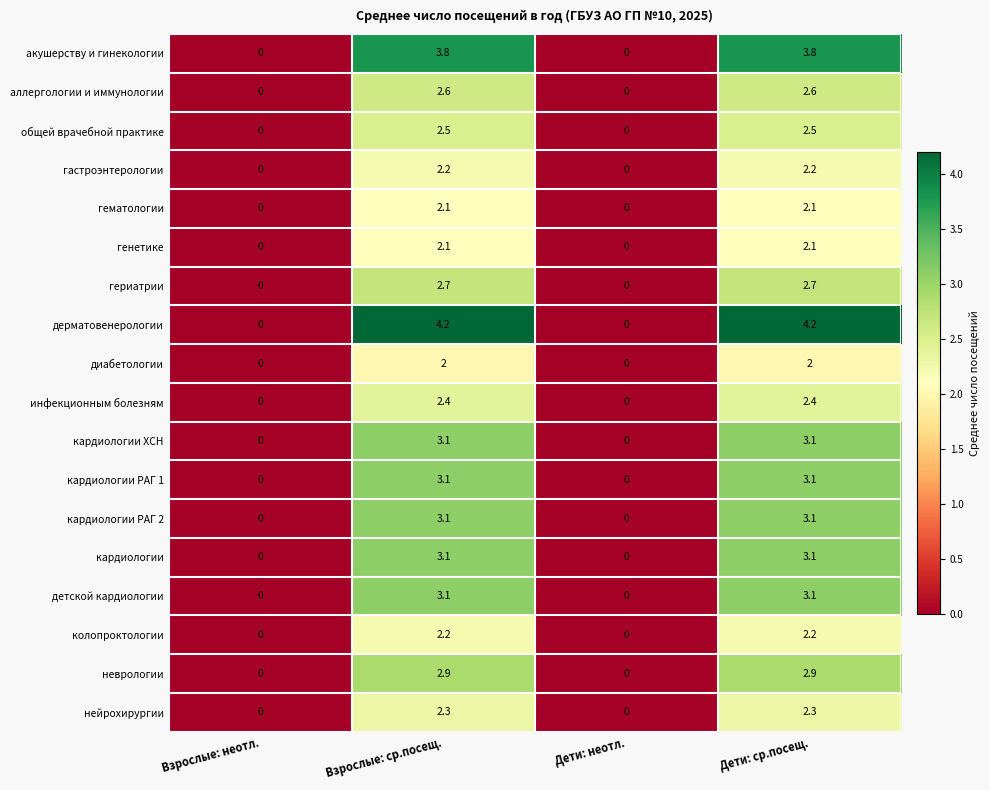

Which series changed the most between Взрослые: неотл. and Дети: ср.посещ.?

дерматовенерологии